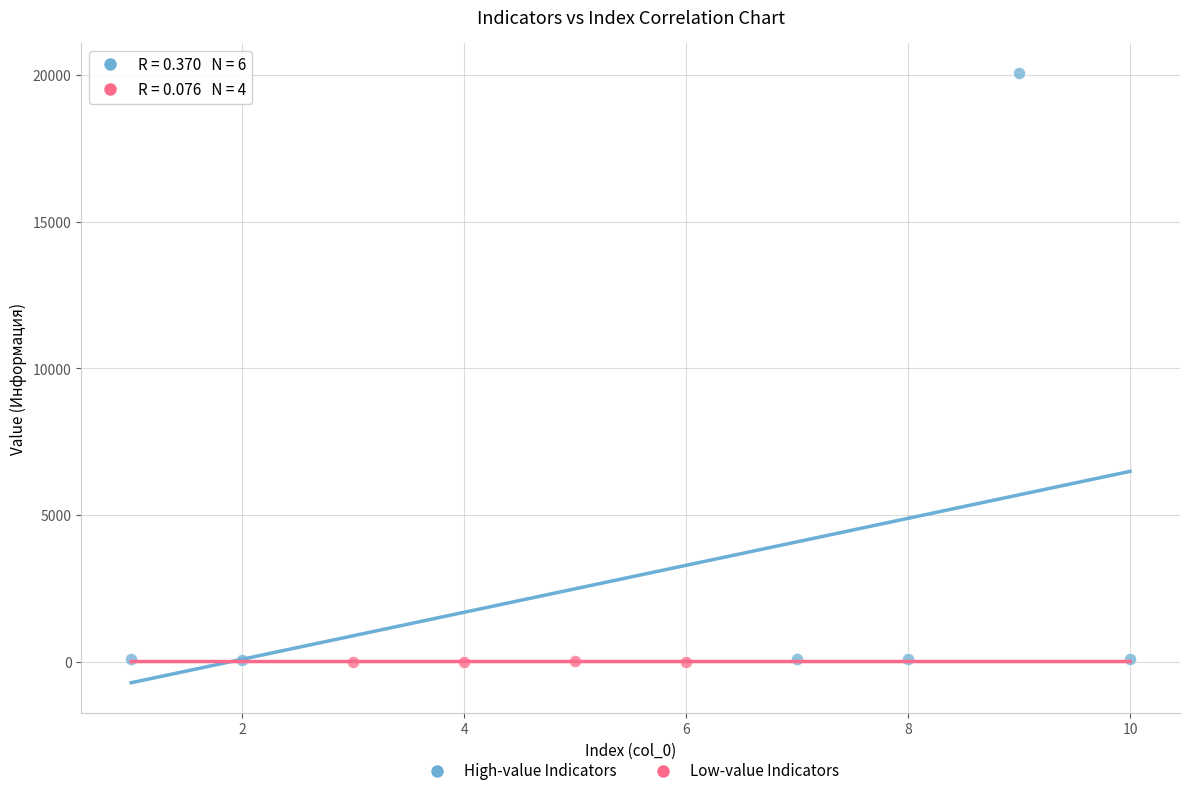

Which series contains the highest Y value?

High-value Indicators